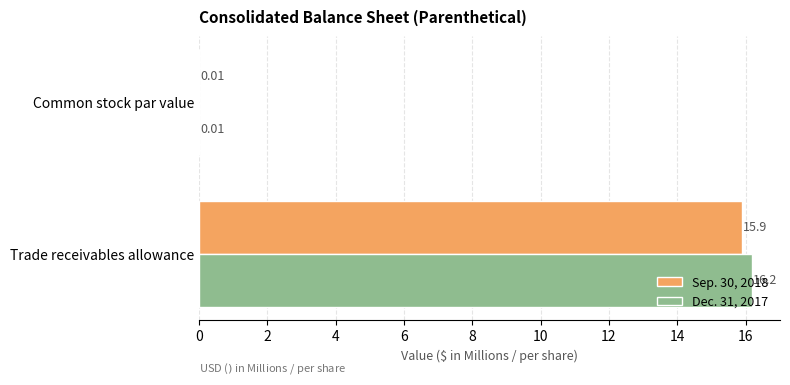

What is the greatest value displayed?

16.2